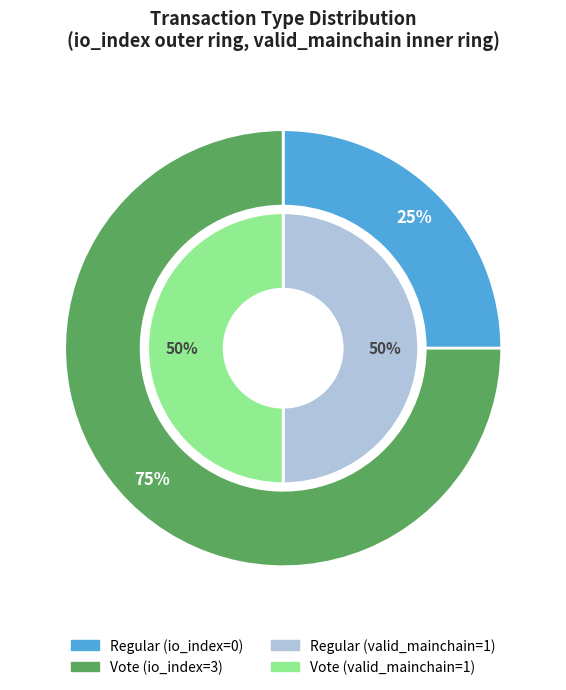

How many slices are in this pie chart?

2